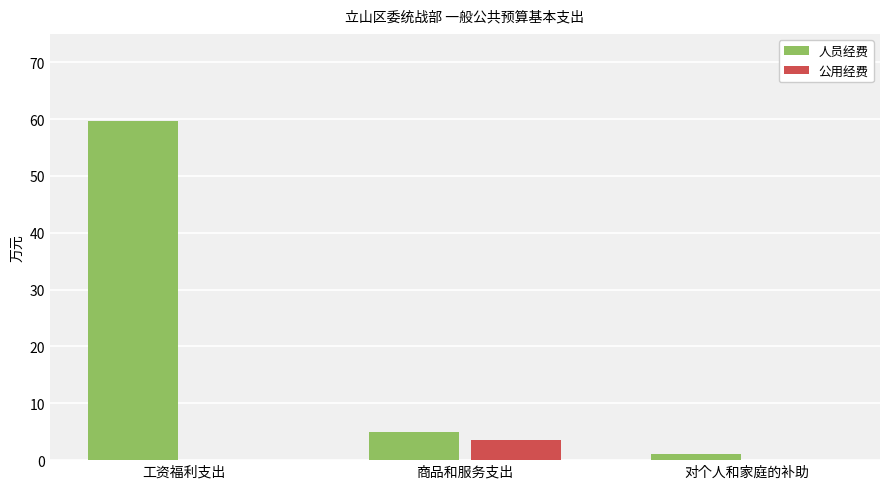

At which category is the sum across all series the highest?

工资福利支出